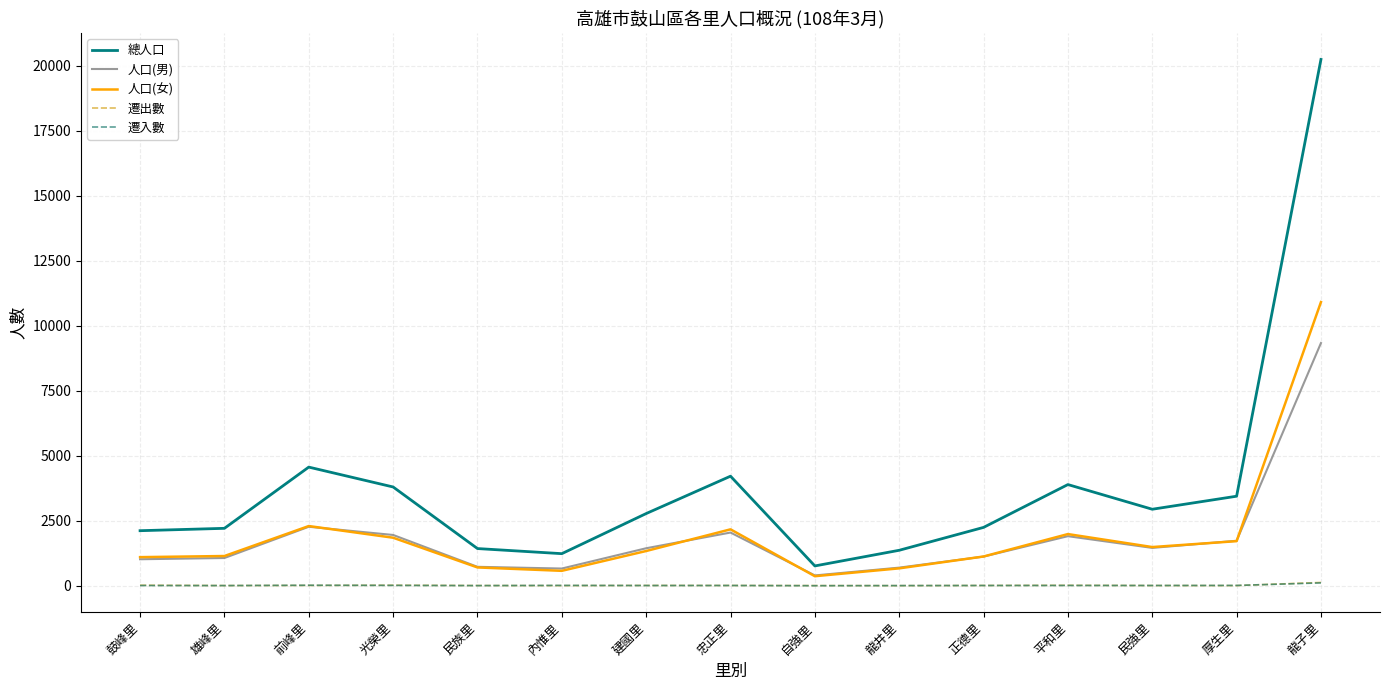

The 人口(女) series shows 667 at 龍井里. True or false?

True